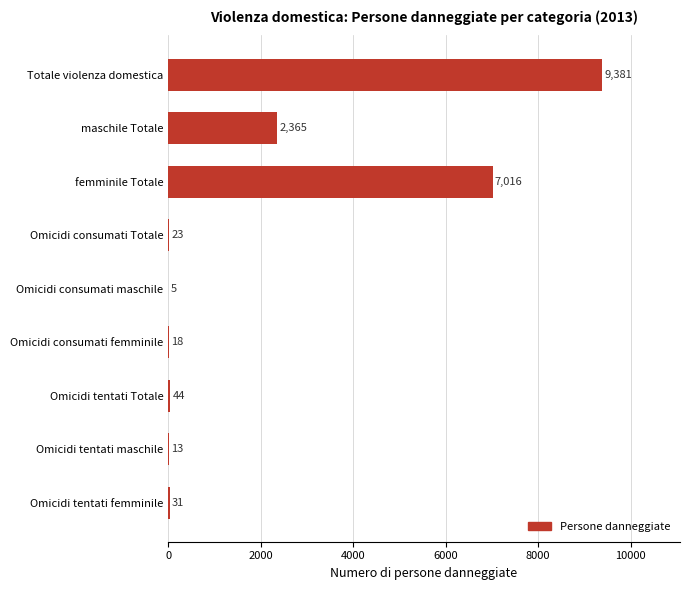

How many distinct data groups are displayed?

1